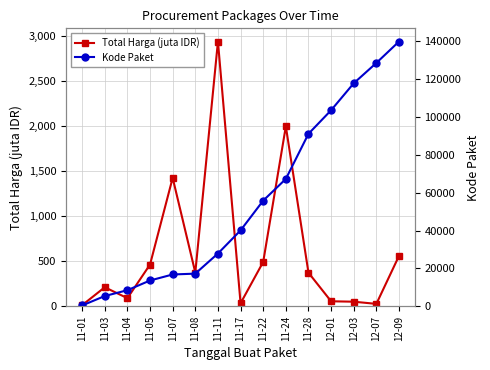

What is the label of the 10th point from the left?

11-24